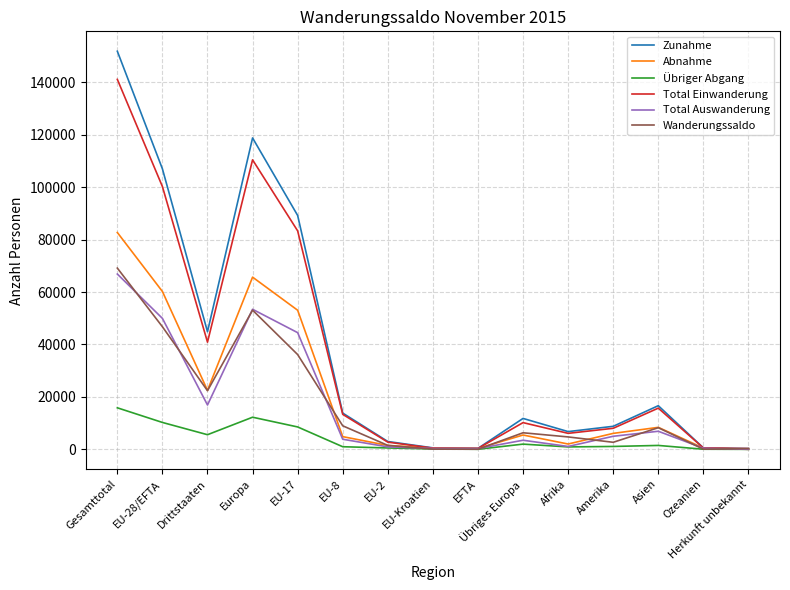

Which series changed the most between EU-28/EFTA and Drittstaaten?

Zunahme